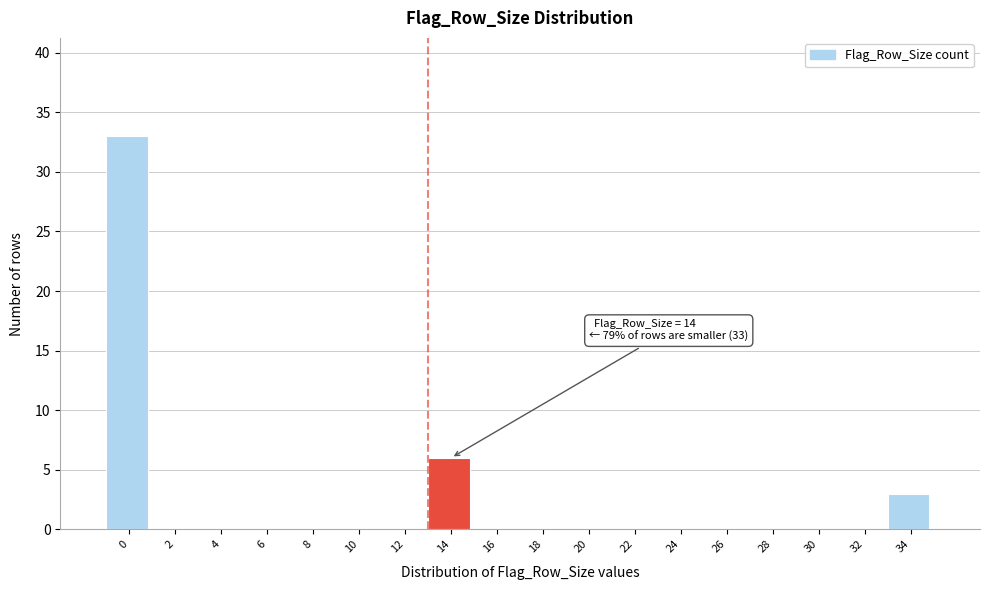

Reading left to right, transcribe all the data shown in this chart.

0=33	2=0	4=0	6=0	8=0	10=0	12=0	14=6	16=0	18=0	20=0	22=0	24=0	26=0	28=0	30=0	32=0	34=3